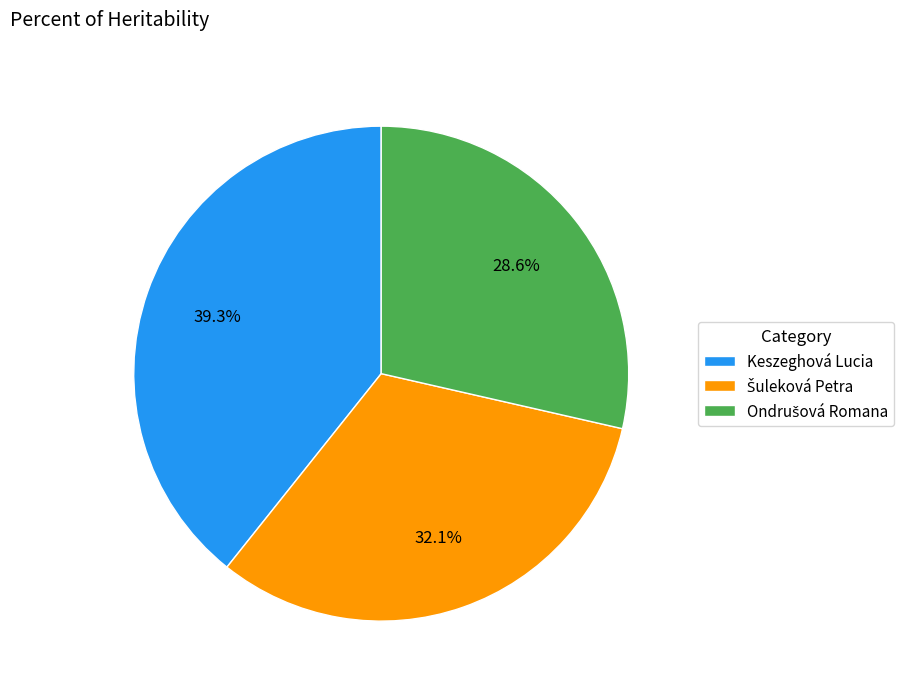

Is there any slice that represents more than half of the pie?

No